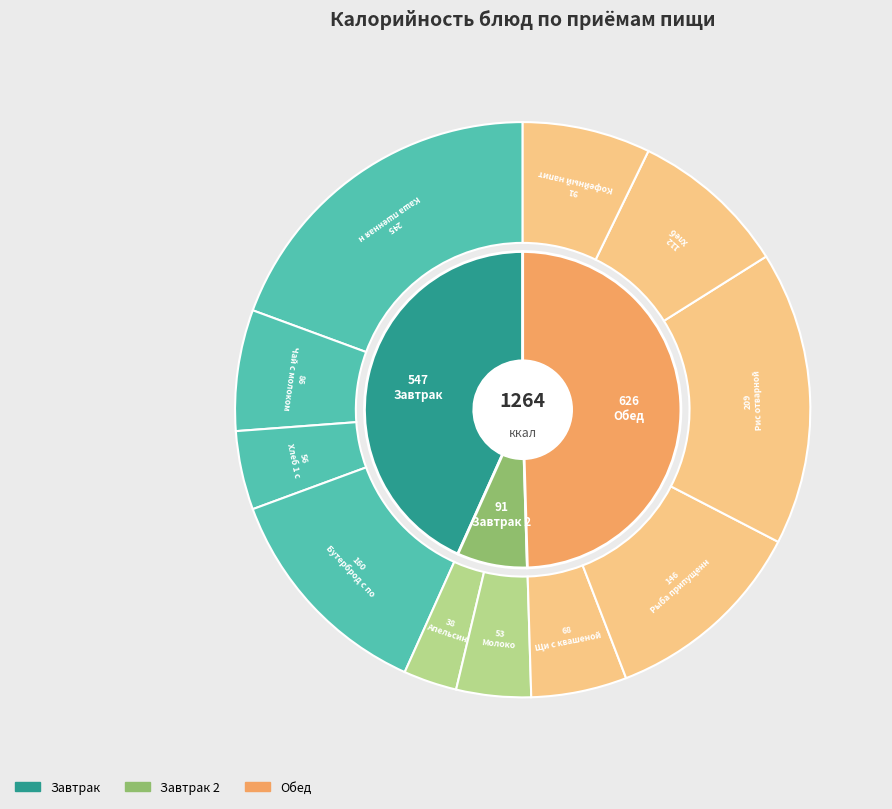

Rank the categories by value from lowest to highest.

Апельсин, Молоко, Хлеб 1 с, Щи с квашеной капустой, Чай с молоком, Кофейный напиток, Хлеб, Рыба припущенная, Бутерброд с повидлом, Рис отварной, Каша пшенная на молоке